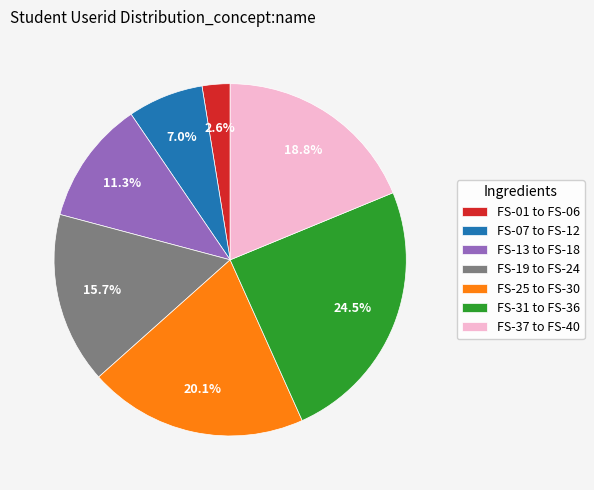

What is the ratio of the value at FS-25 to FS-30 to the value at FS-13 to FS-18?

1.8